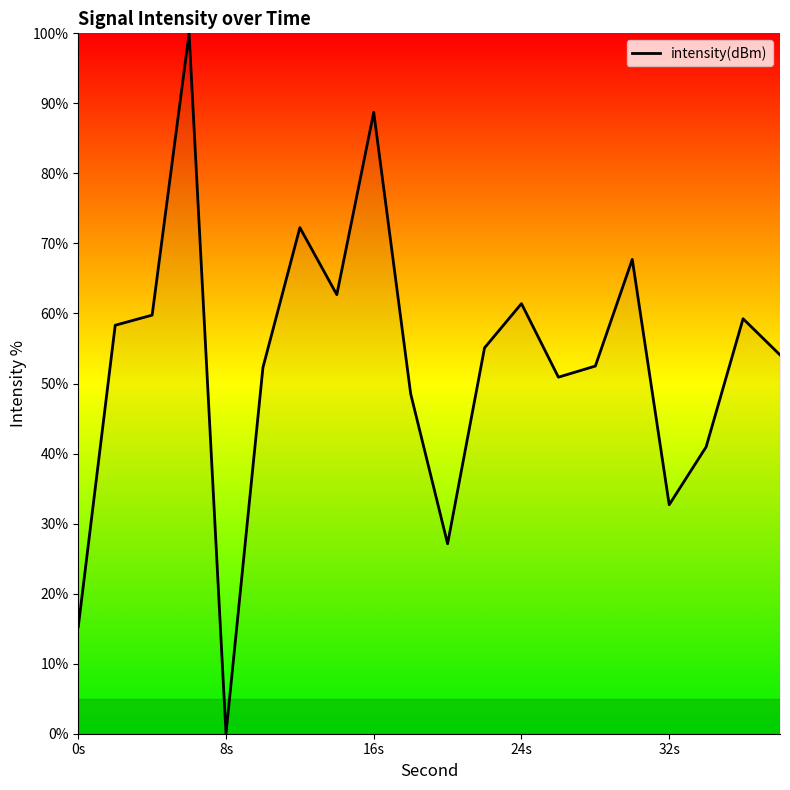

What is the greatest value displayed?

100.0